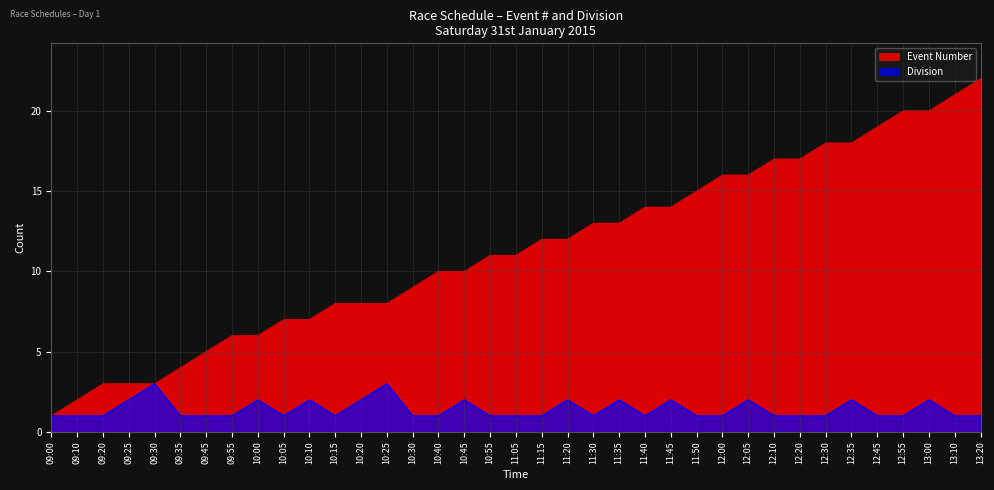

List the series in order of their overall mean, lowest first.

Division, Event Number